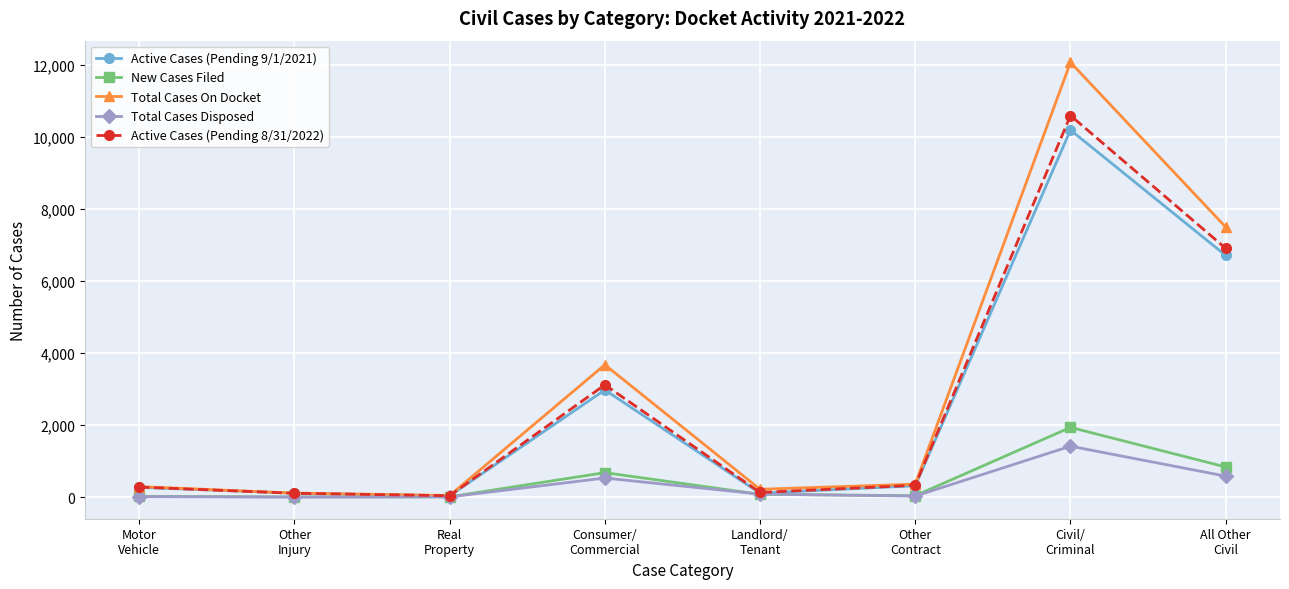

The Active Cases (Pending 9/1/2021) series shows 10188 at Civil/
Criminal. True or false?

True